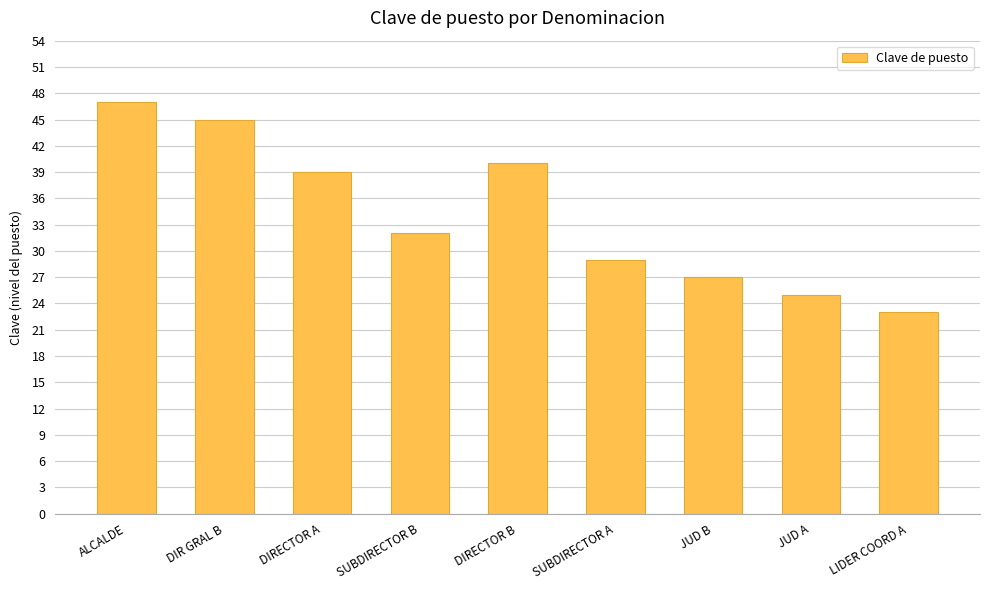

Which has a higher value, JUD B or DIRECTOR A?

DIRECTOR A